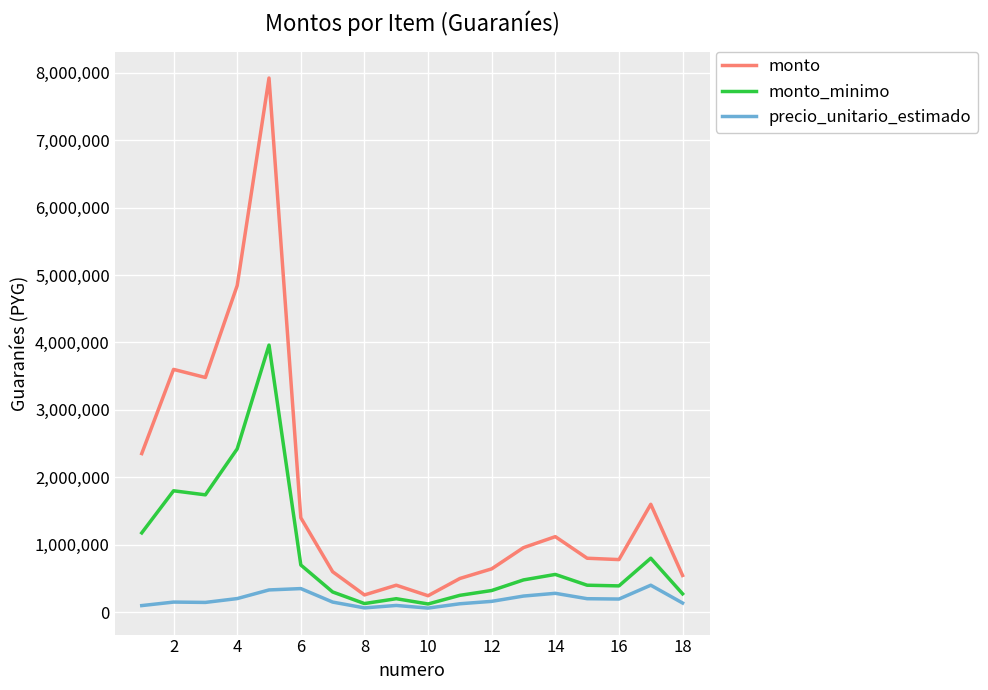

Rank the series by their maximum value, from highest to lowest.

monto, monto_minimo, precio_unitario_estimado